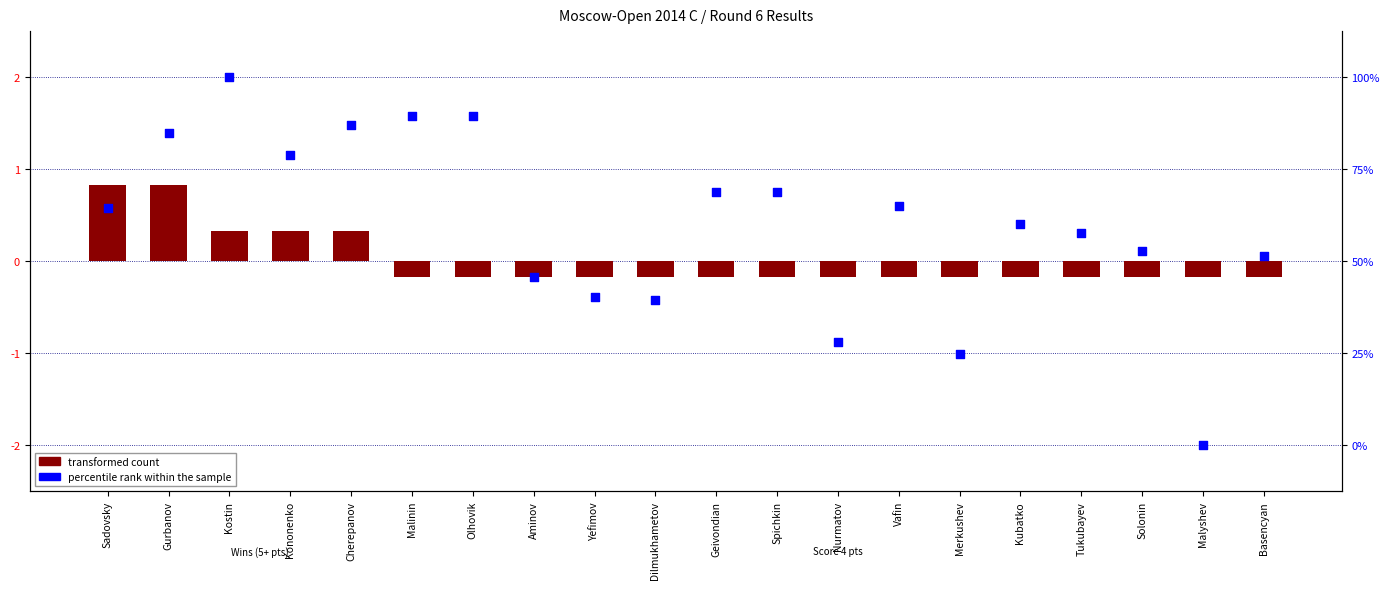

Which series reaches the maximum Y coordinate?

percentile rank within the sample